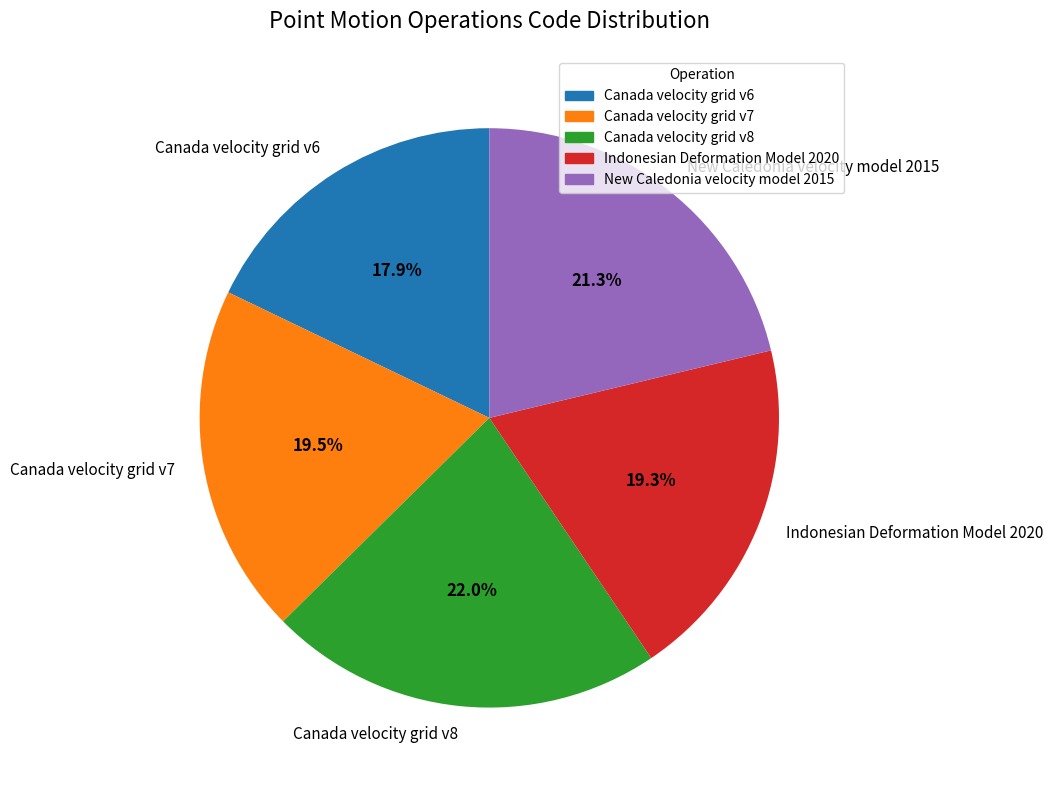

To the nearest percent, what is the average slice percentage?

20%